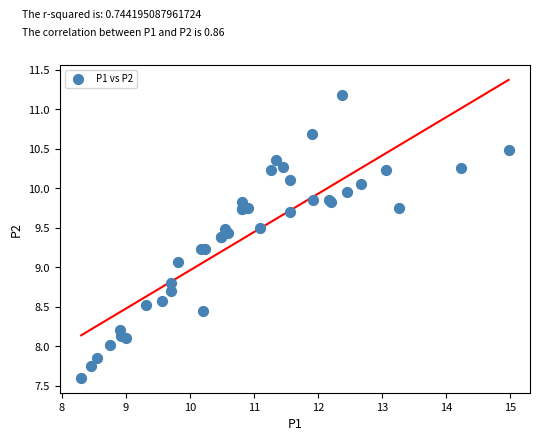

What Y value in the scatter plot is closest to 9?

9.1